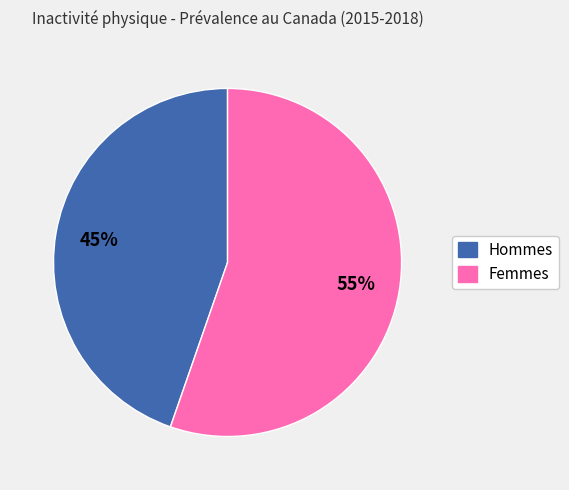

Does any single category account for the majority?

Yes